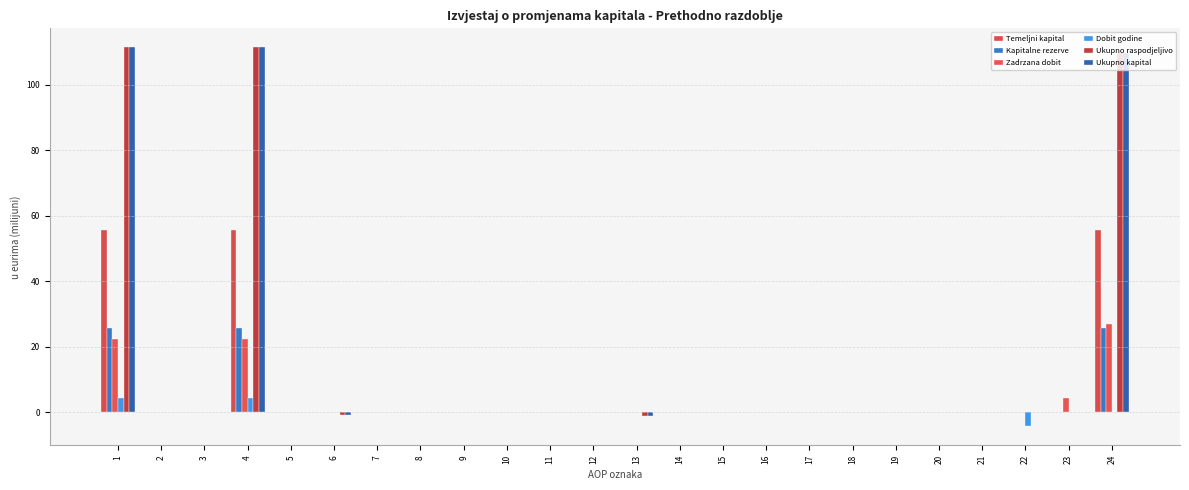

What is the highest value of the Temeljni kapital series?

55.7